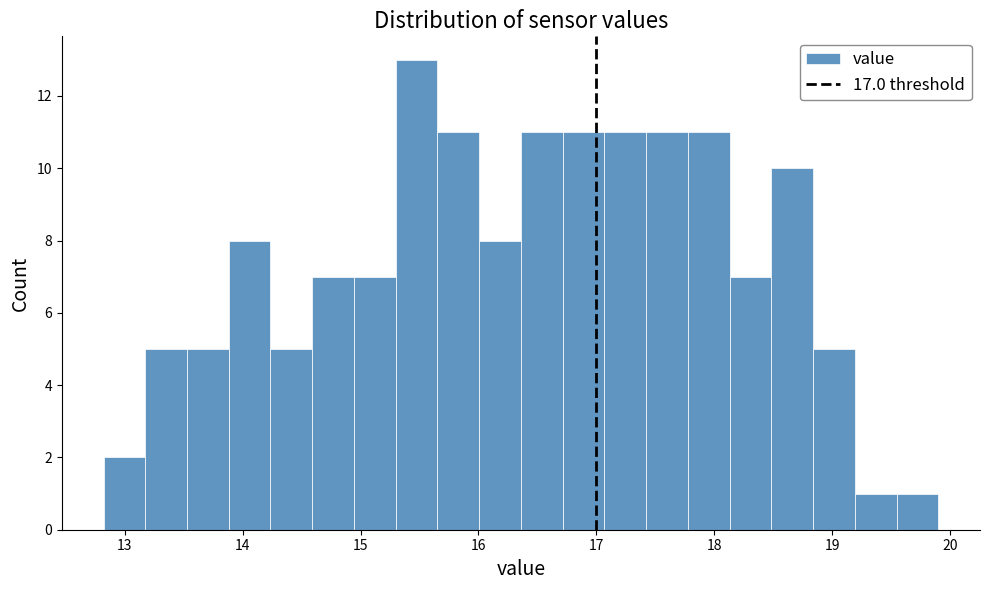

Around what value on the x-axis is the tallest bar? Give the approximate position of its centre, as read against the axis.

15.5